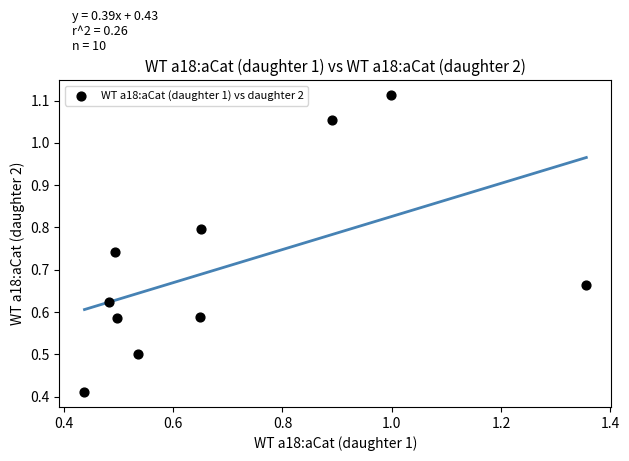

What is the range of X values (max minus min)?

0.9